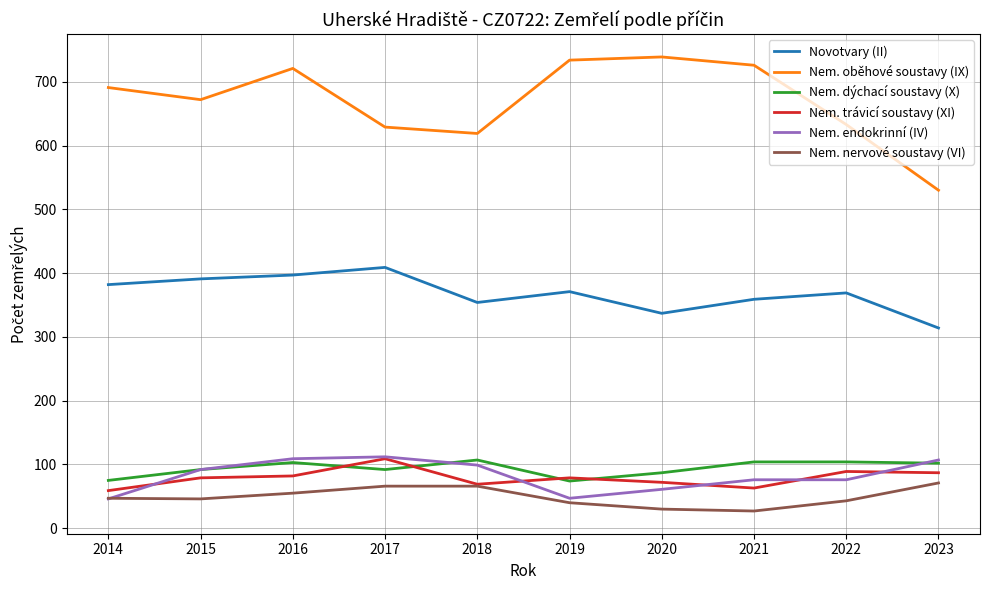

What is the approximate value of Nem. oběhové soustavy (IX) at 2020?

739